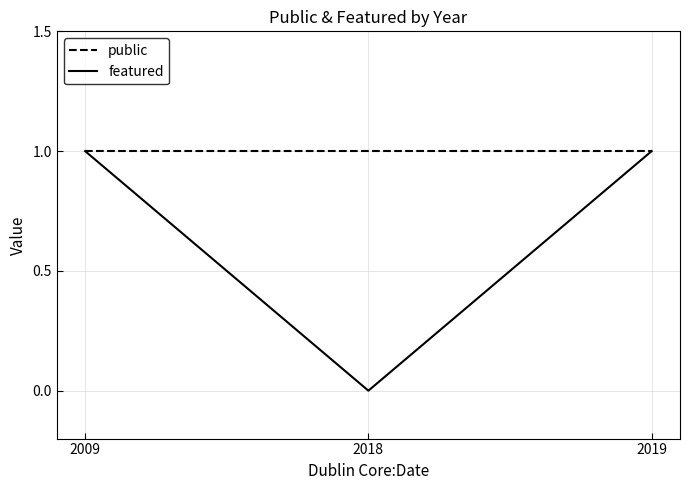

Rank the series by their average value, from lowest to highest.

featured, public